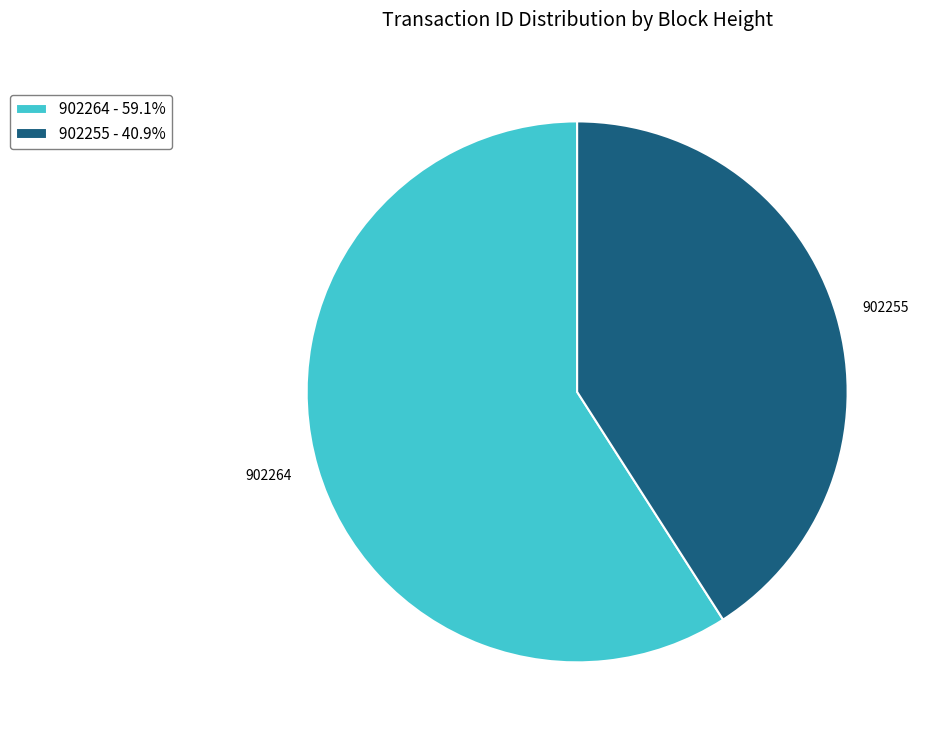

True or false: 902255 accounts for 51% of the total.

False